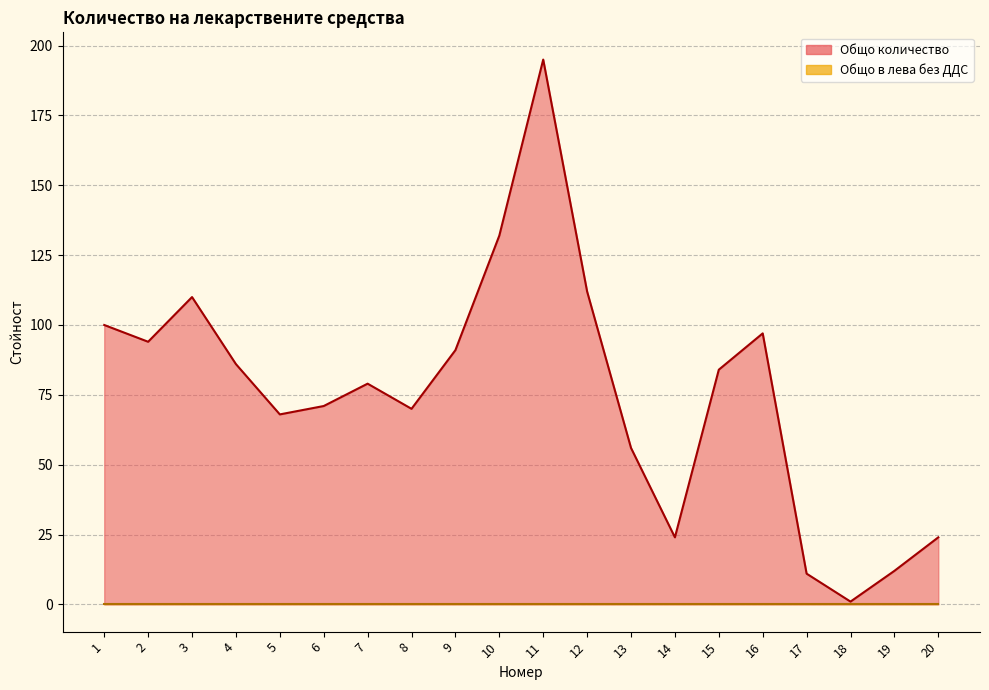

Which label corresponds to the largest value in the chart?

11